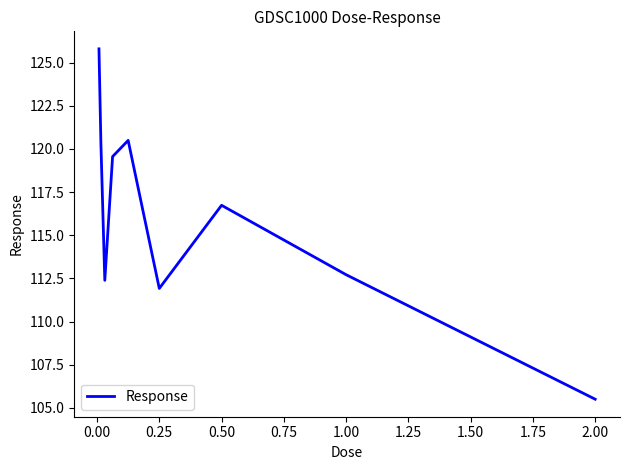

What is the average value?

116.2